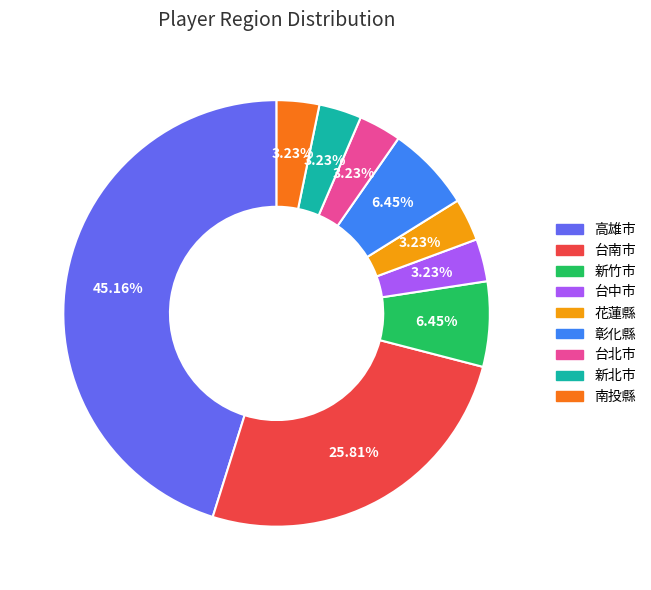

What is the largest slice in the pie chart?

高雄市